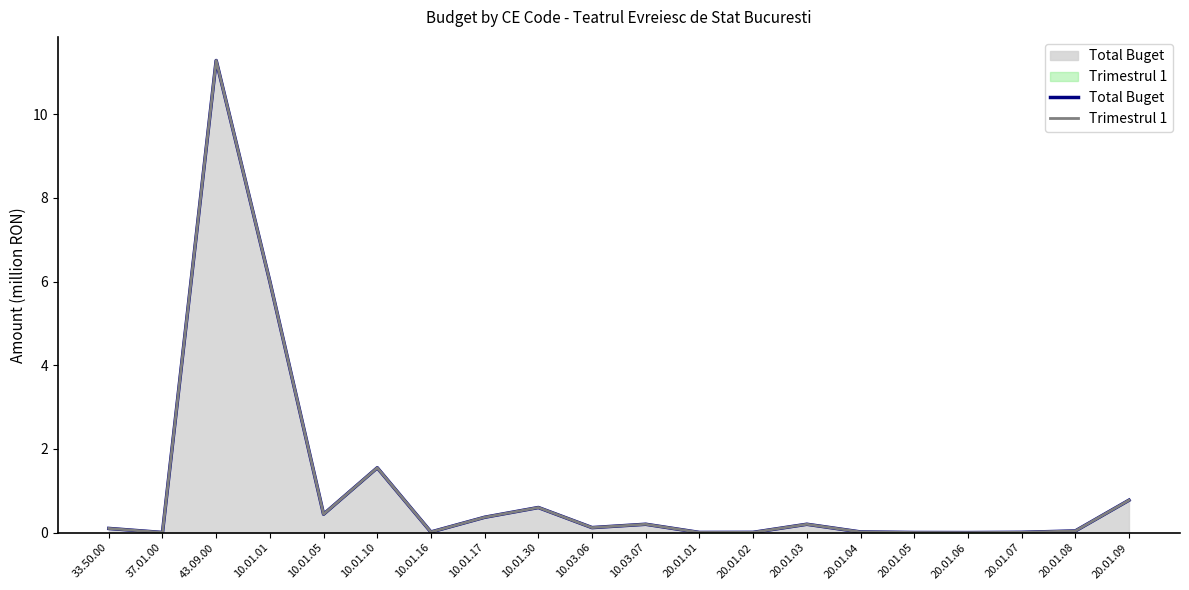

What position from the right is 43.09.00?

18